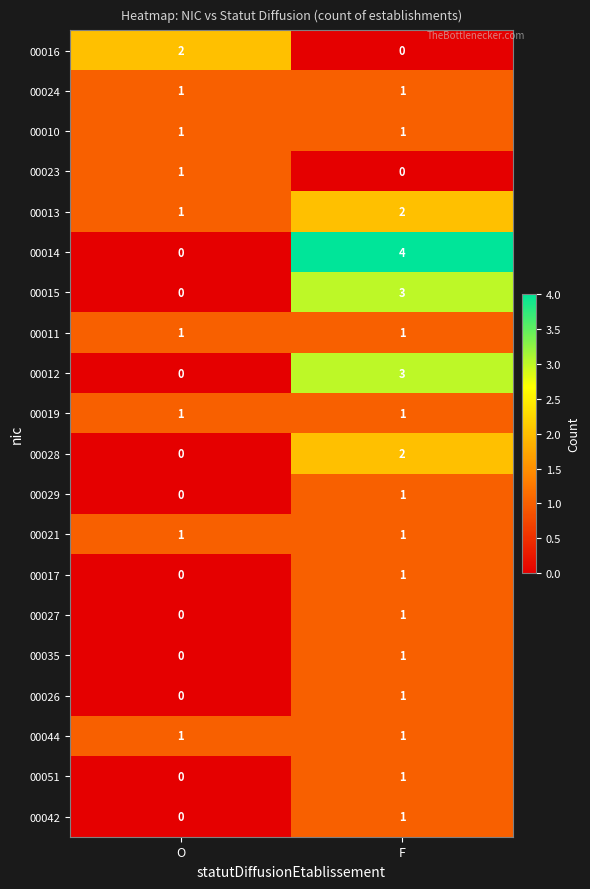

What is the difference between the highest and lowest values at O?

2